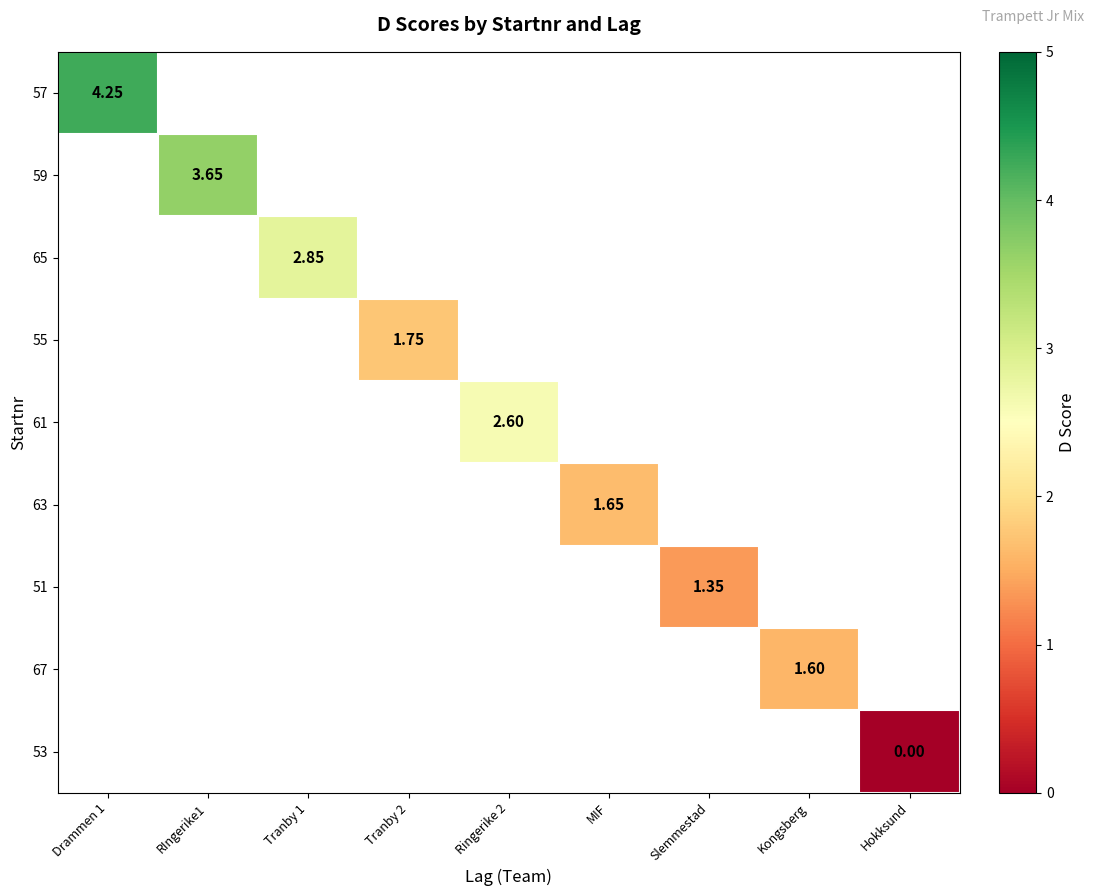

What is the total value across all series at Slemmestad?

1.4